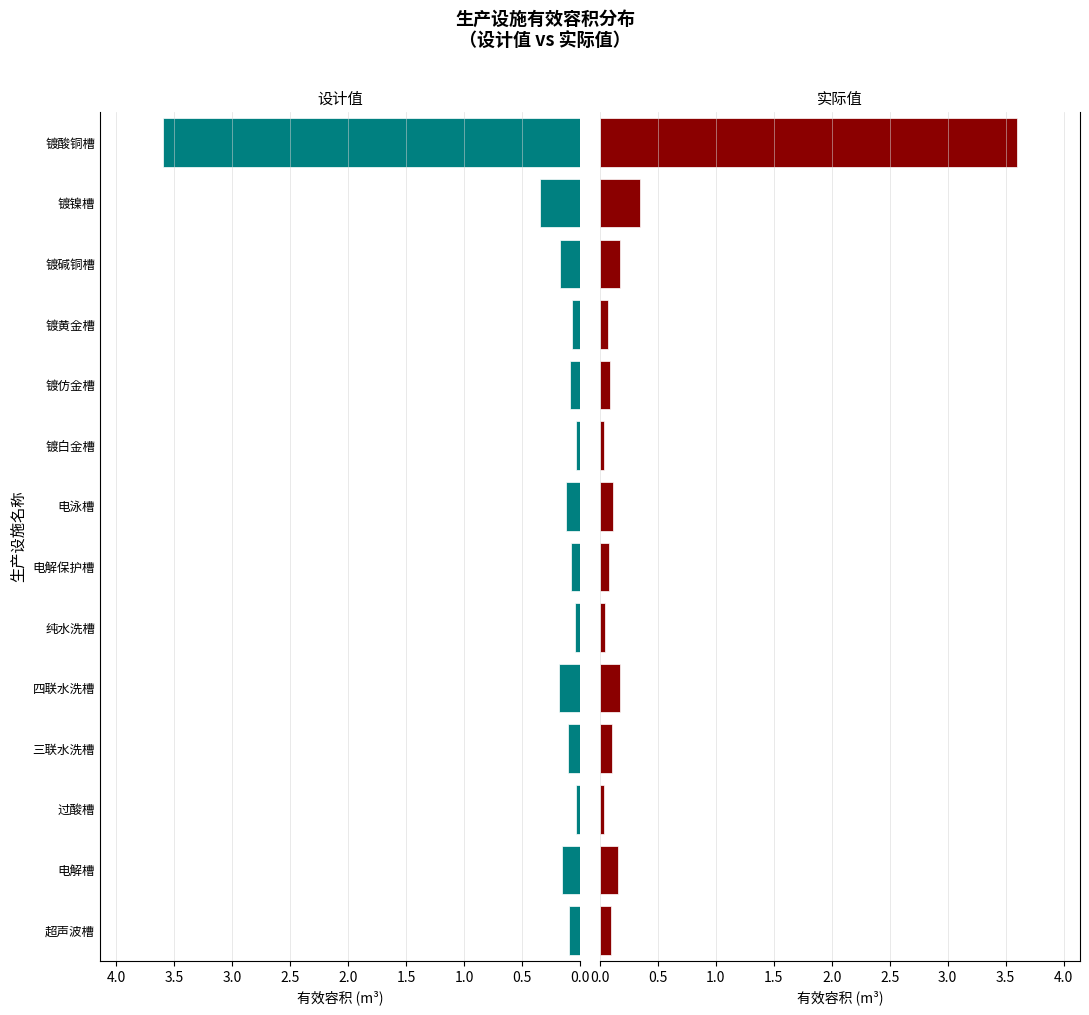

Is it true that 实际值 equals 0.0 at 镀碱铜槽?

False